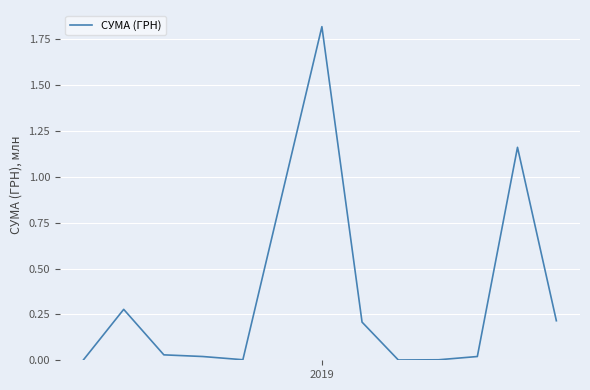

How many lines are shown in the chart?

1